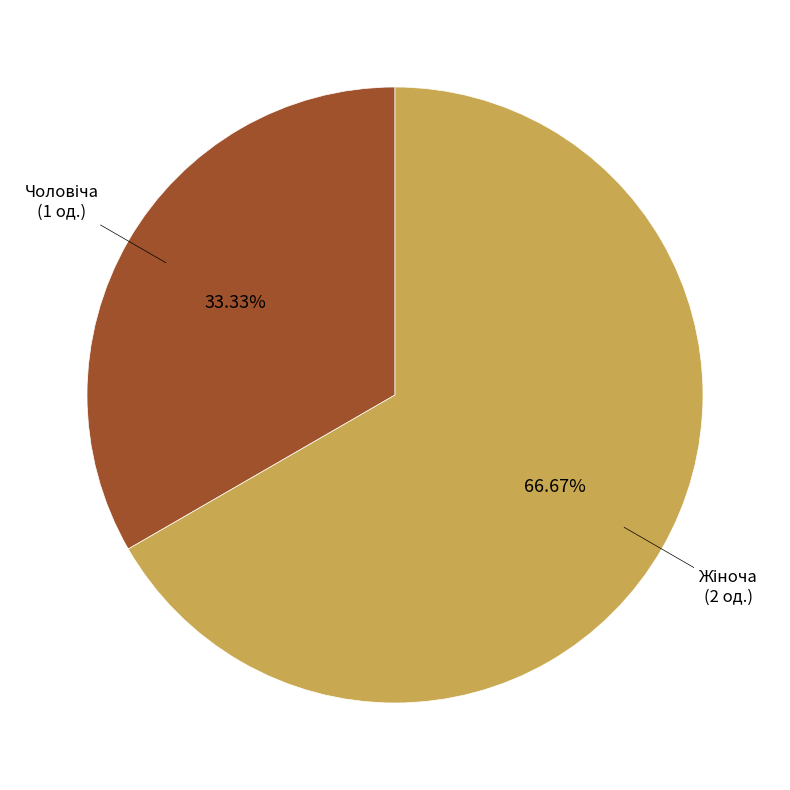

Does any single category account for the majority?

Yes